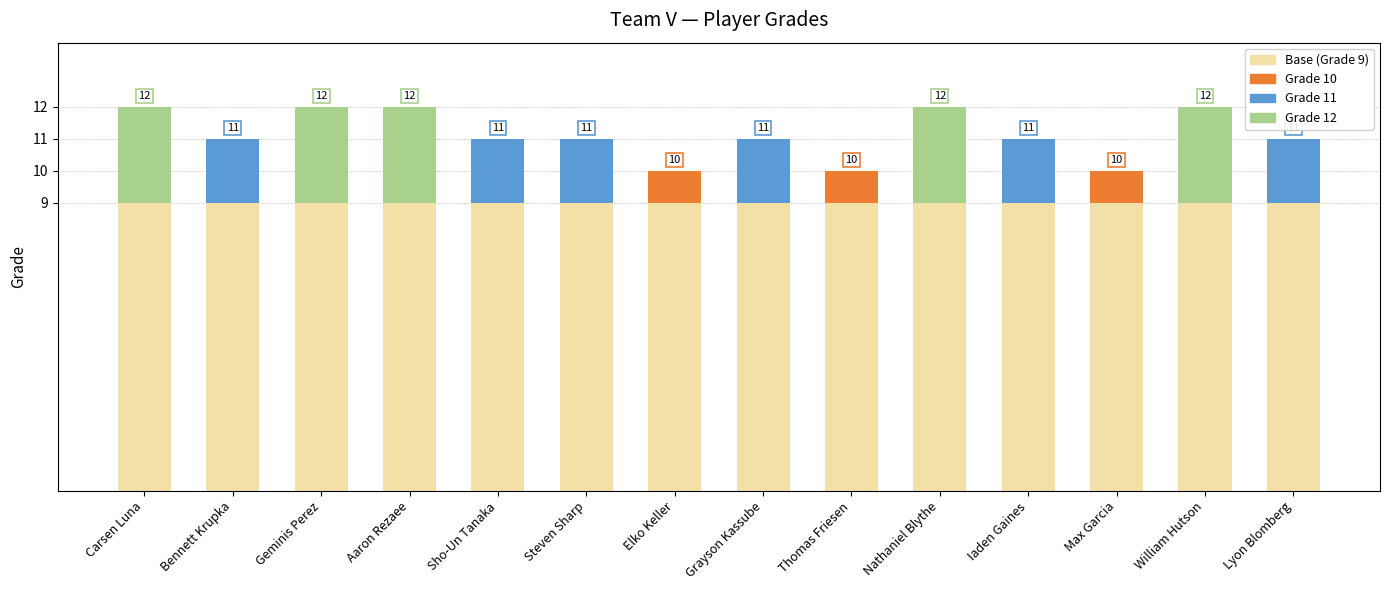

Rank the categories by Grade 12 value from lowest to highest.

Bennett Krupka, Sho-Un Tanaka, Steven Sharp, Elko Keller, Grayson Kassube, Thomas Friesen, Iaden Gaines, Max Garcia, Lyon Blomberg, Carsen Luna, Geminis Perez, Aaron Rezaee, Nathaniel Blythe, William Hutson